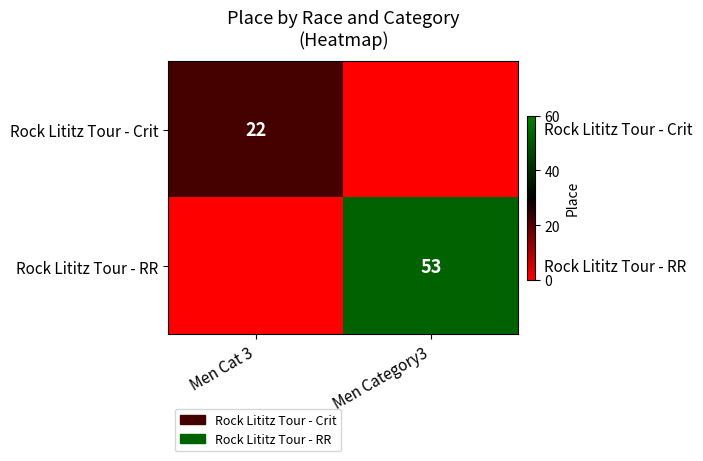

The Rock Lititz Tour - RR series shows 53 at Men Category3. True or false?

True